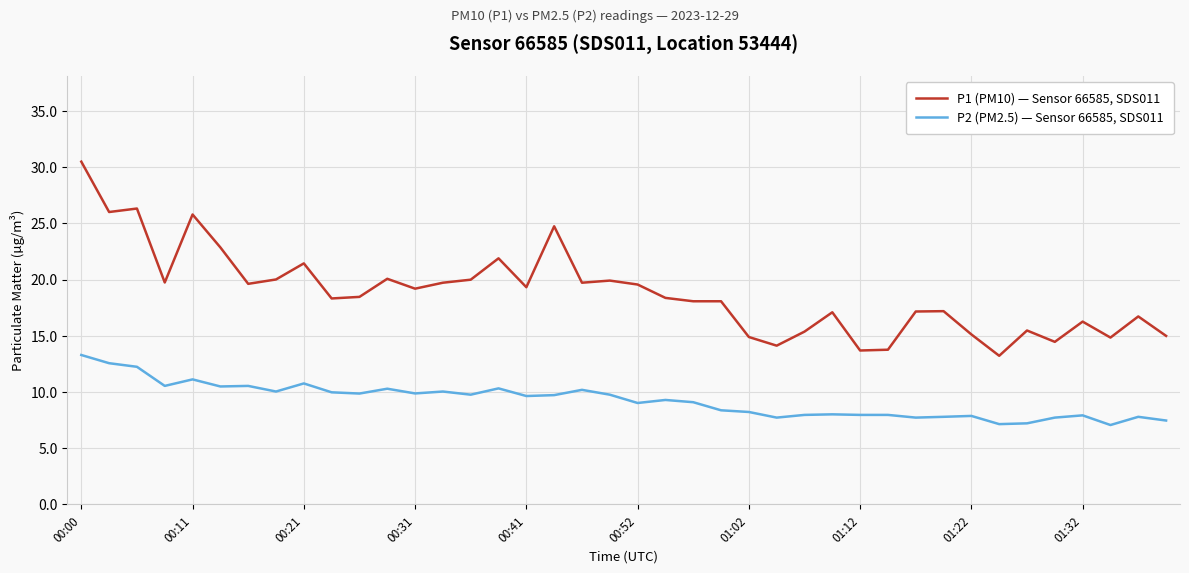

Which series has the widest spread of values?

P1 (PM10) — Sensor 66585, SDS011